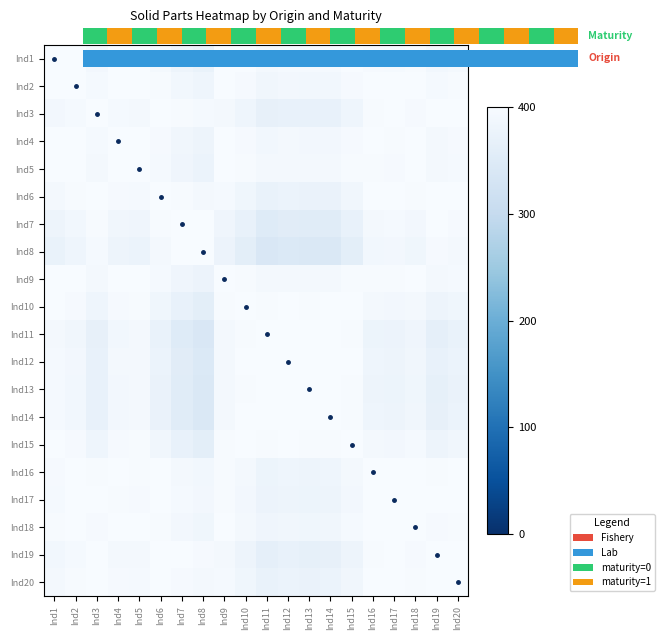

The Ind16 series shows 702.7 at Ind9. True or false?

False